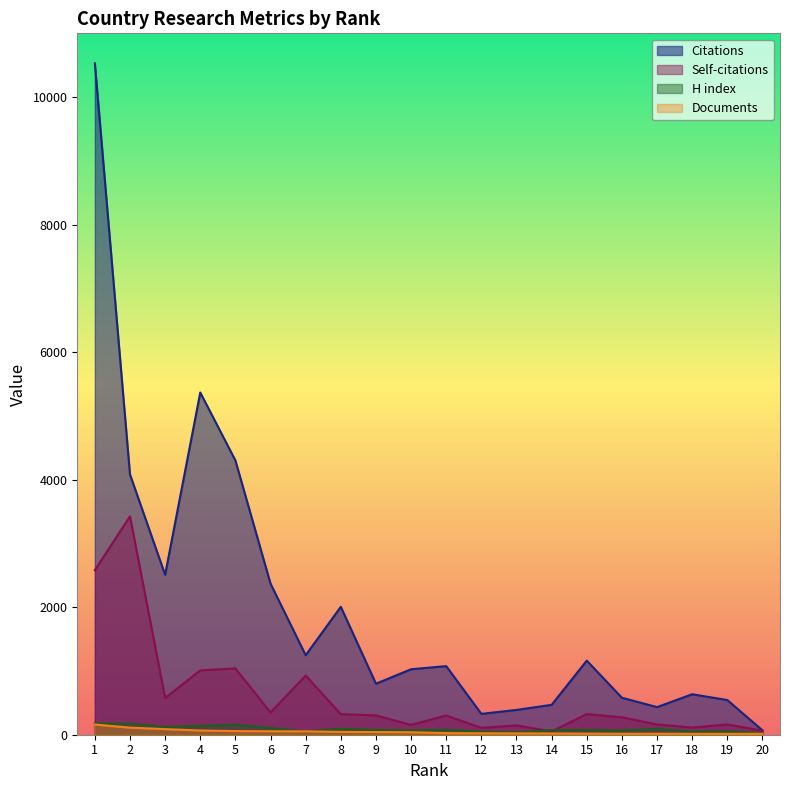

What is the value of the Citations point at the 4th from the left?

5367